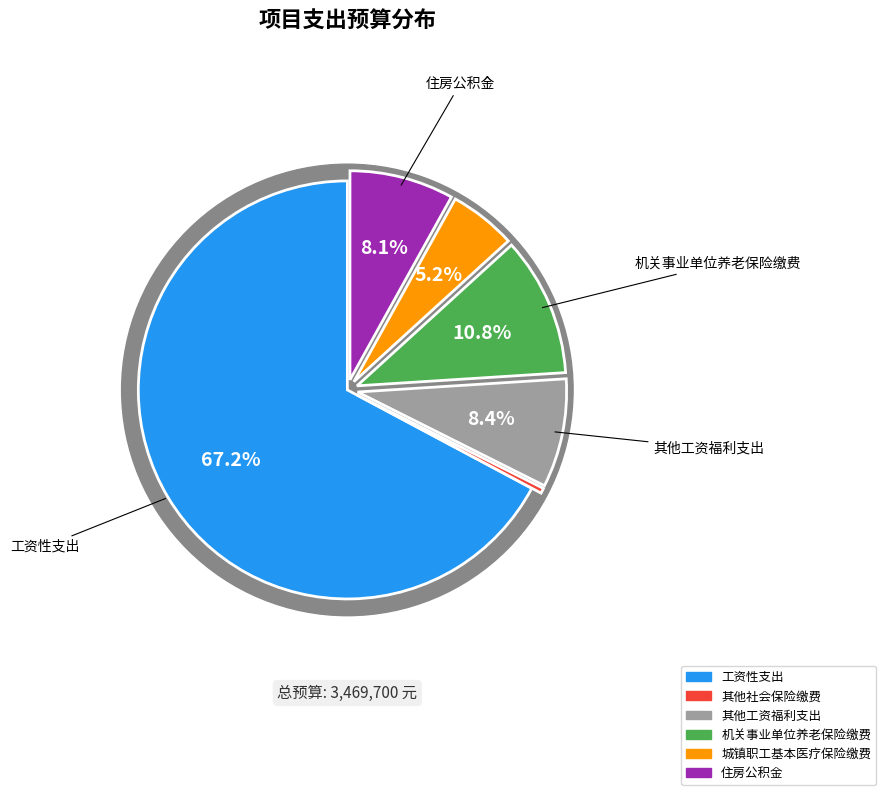

What is the largest slice in the pie chart?

工资性支出